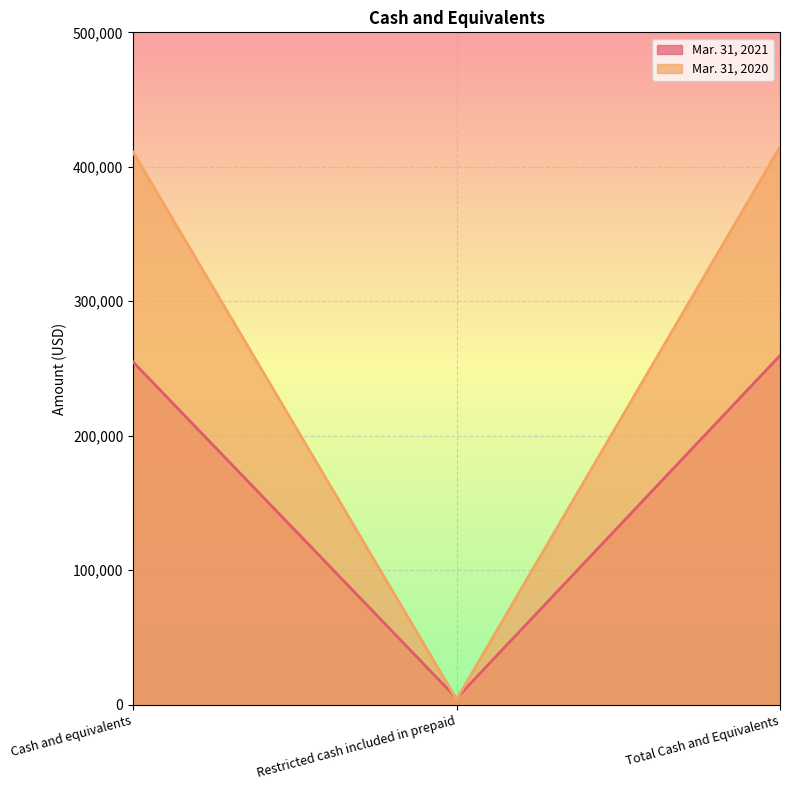

What is the difference between the maximum and second lowest values in the Mar. 31, 2021 series?

4833